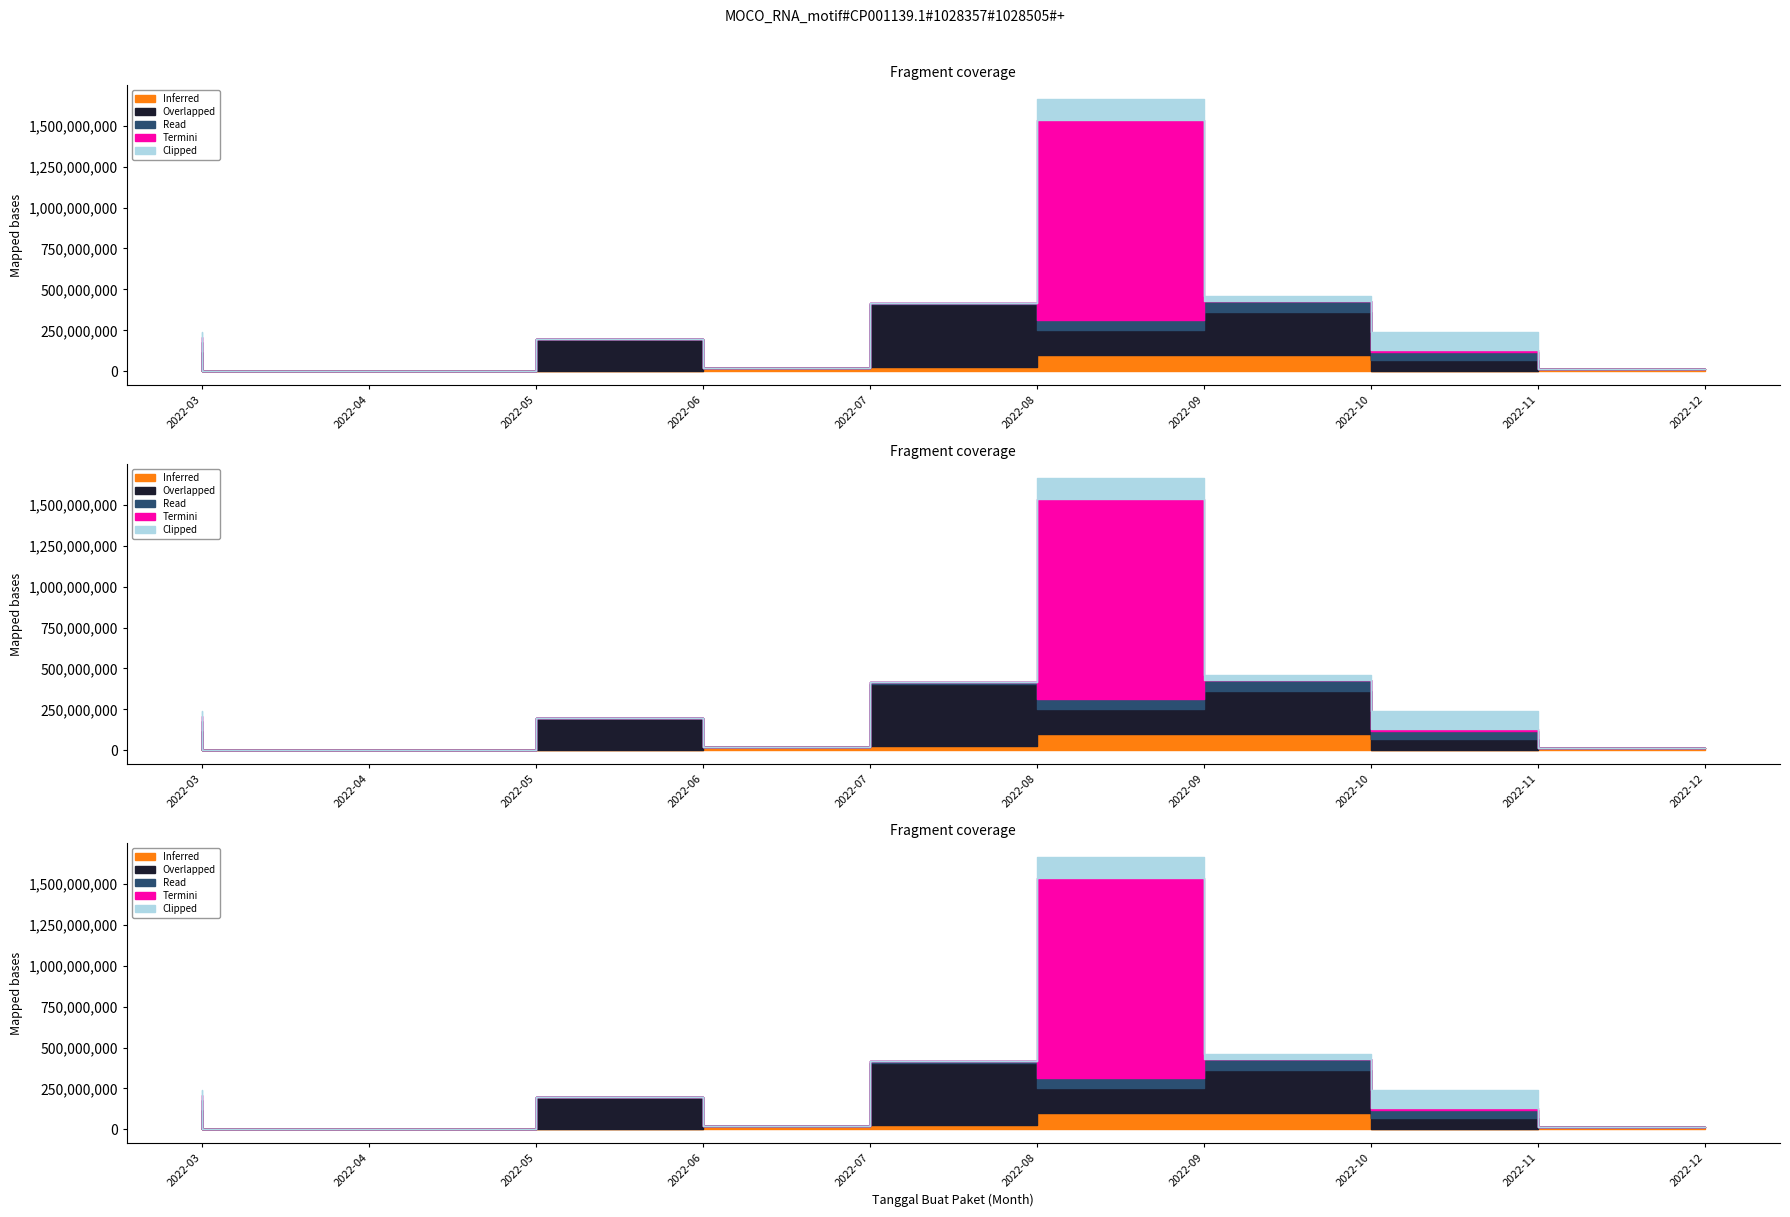

At which category is the sum across all series the highest?

2022-09